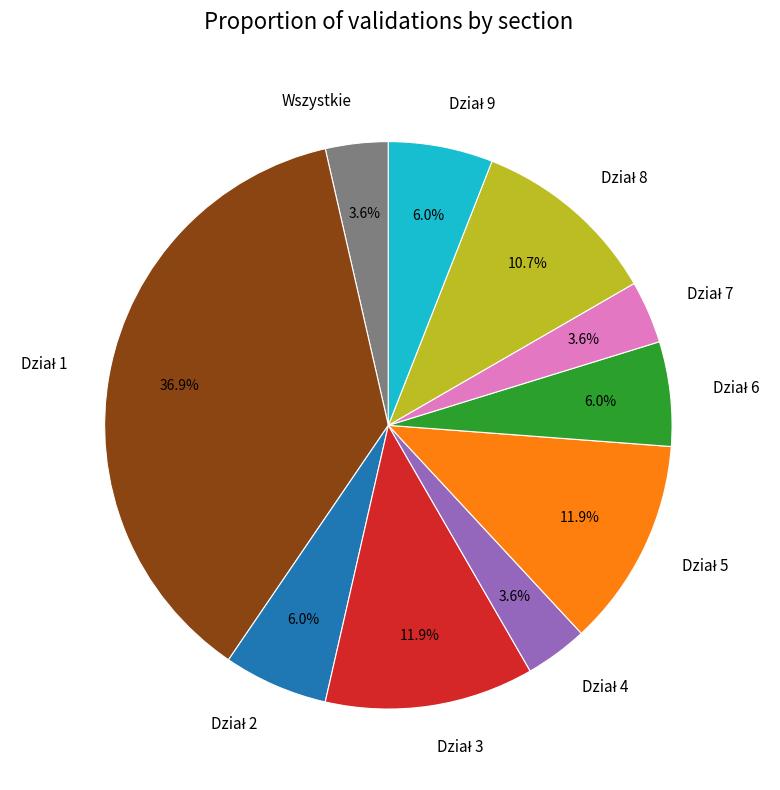

Is there a majority slice in this chart?

No